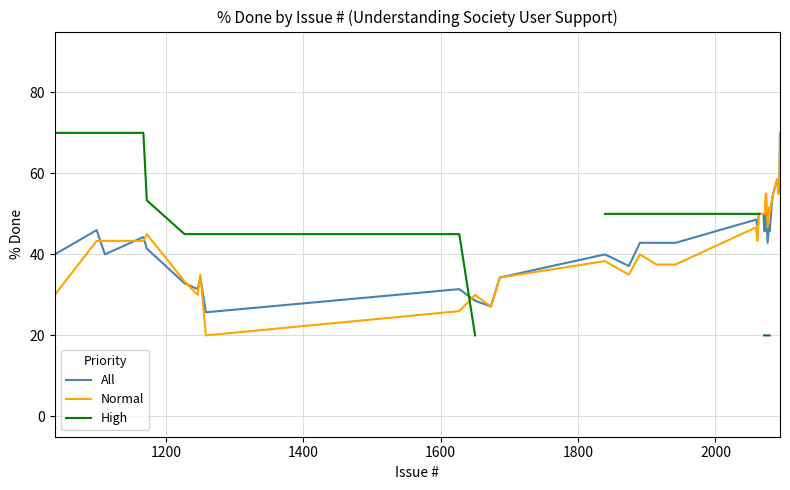

What is the value of the High point at the 19th from the left?

50.0